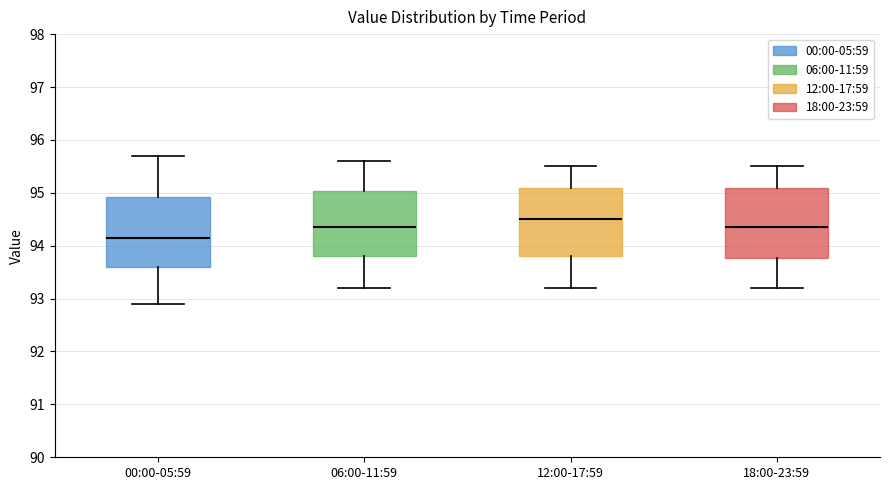

Which box has the lowest median line?

00:00-05:59